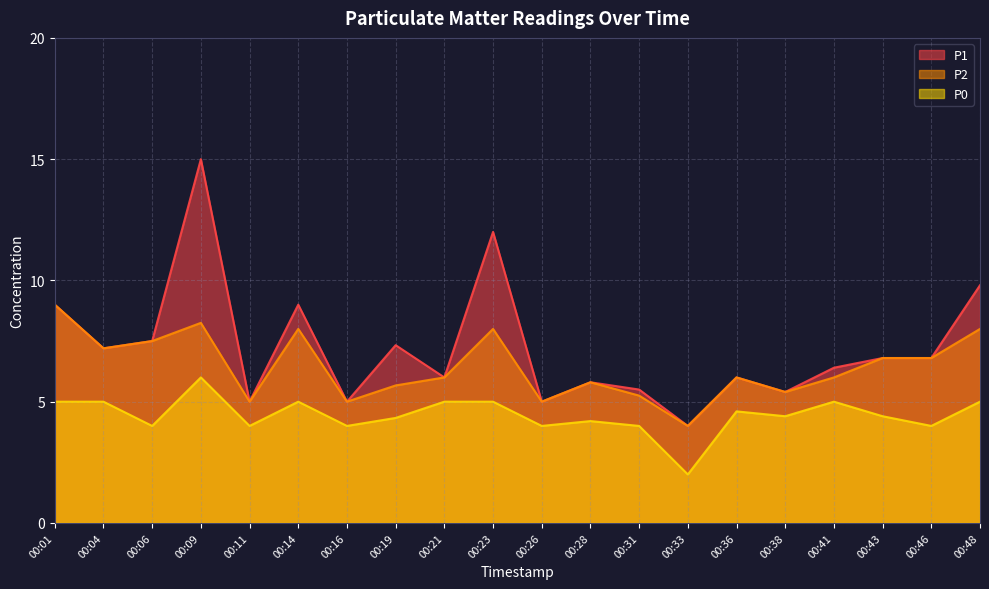

True or false: P0 and P1 cross at least once.

False